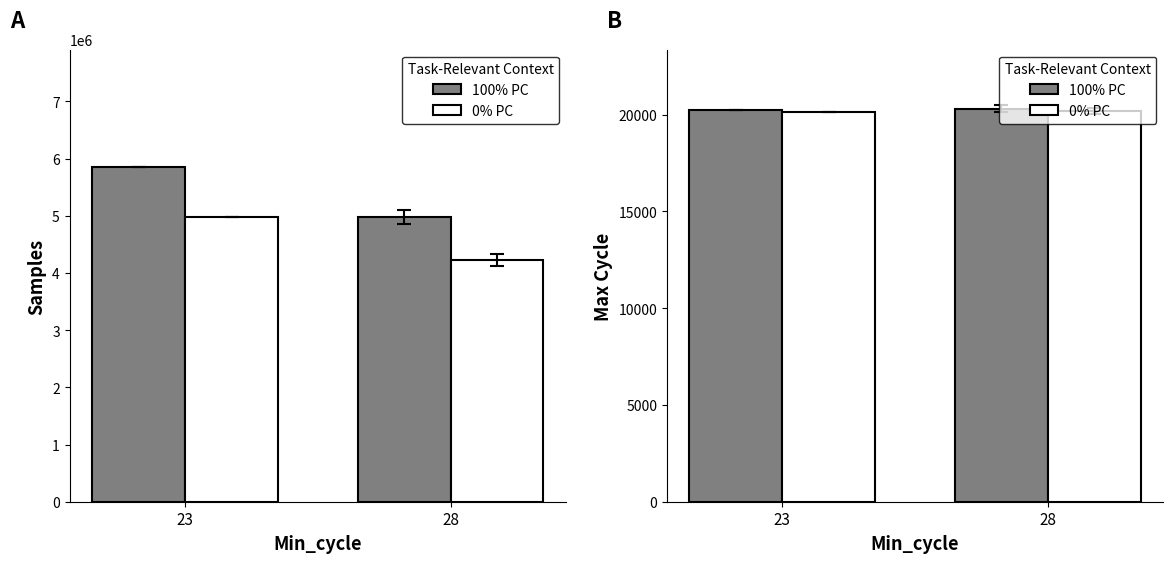

At 23, list the series in order from largest to smallest.

100% PC, 0% PC